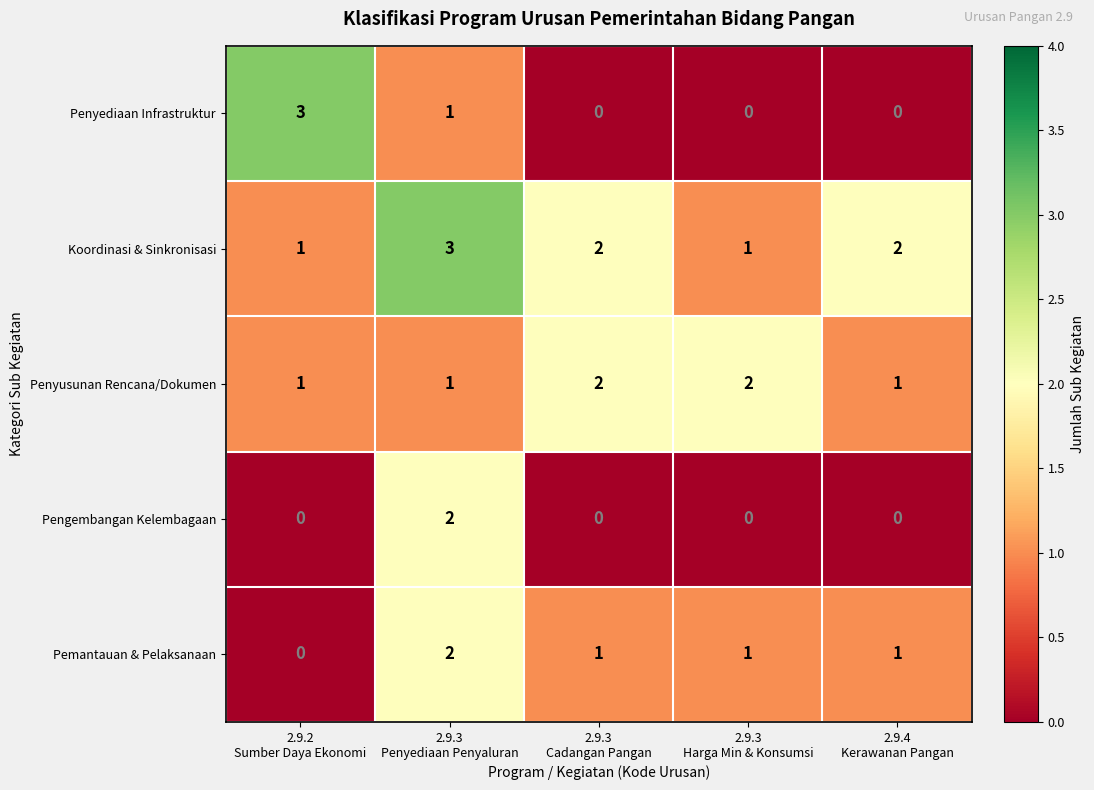

What is the greatest value displayed?

3